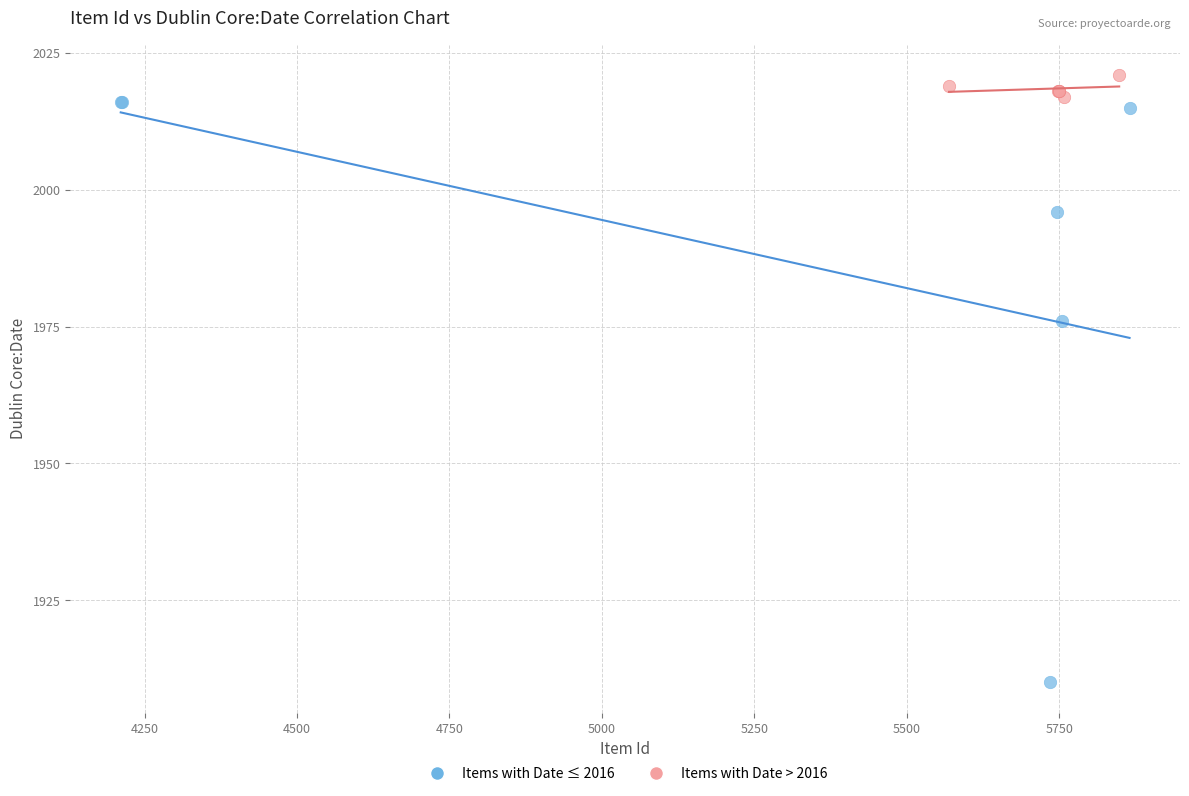

Which series reaches the minimum Y coordinate?

Items with Date ≤ 2016